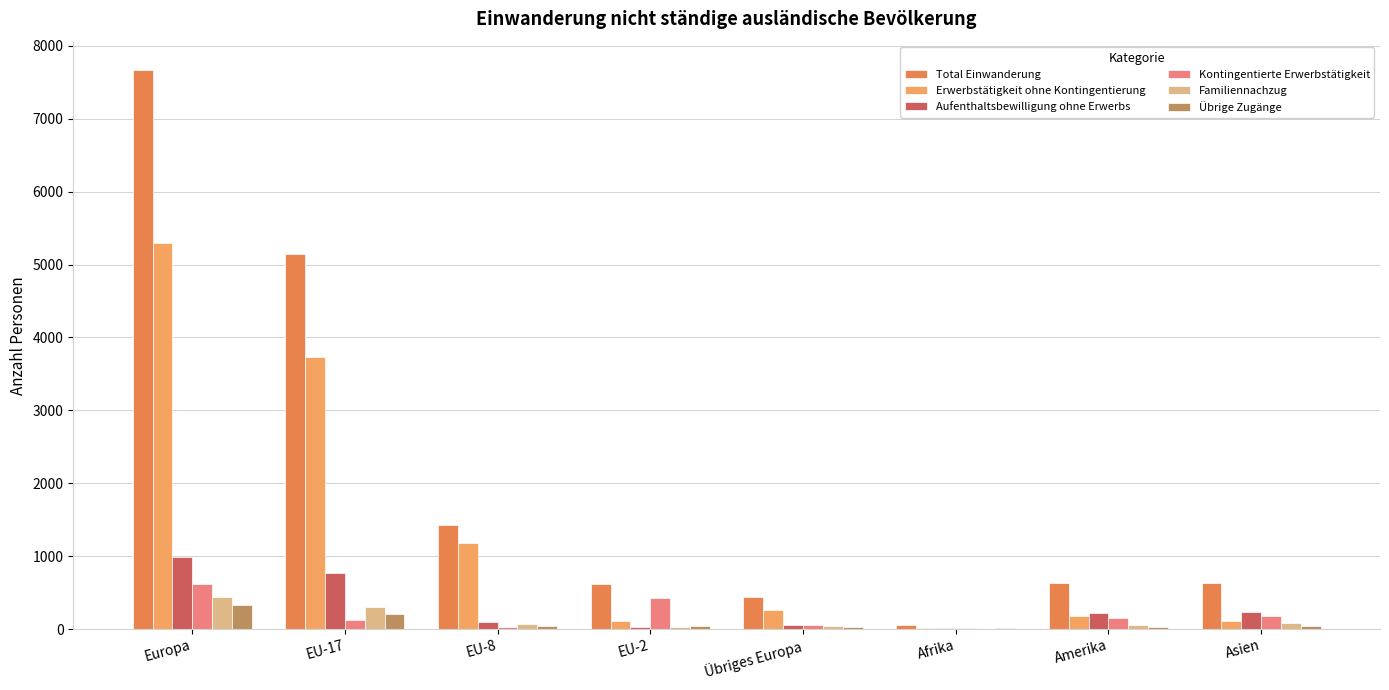

At how many categories does at least one series exceed 5373?

1